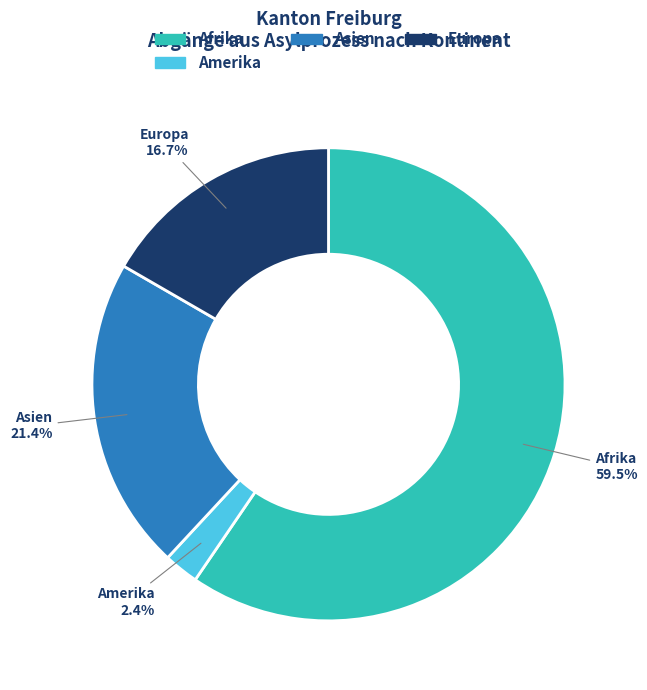

Does any single category account for the majority?

Yes